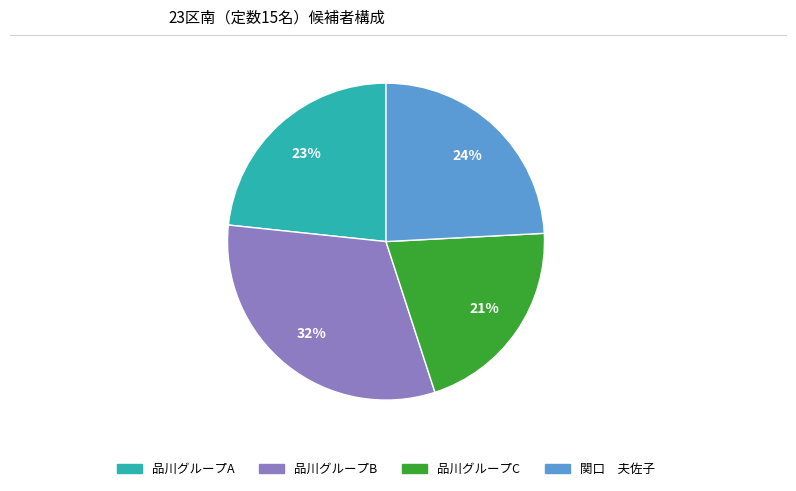

To the nearest percent, what is the average slice percentage?

25%